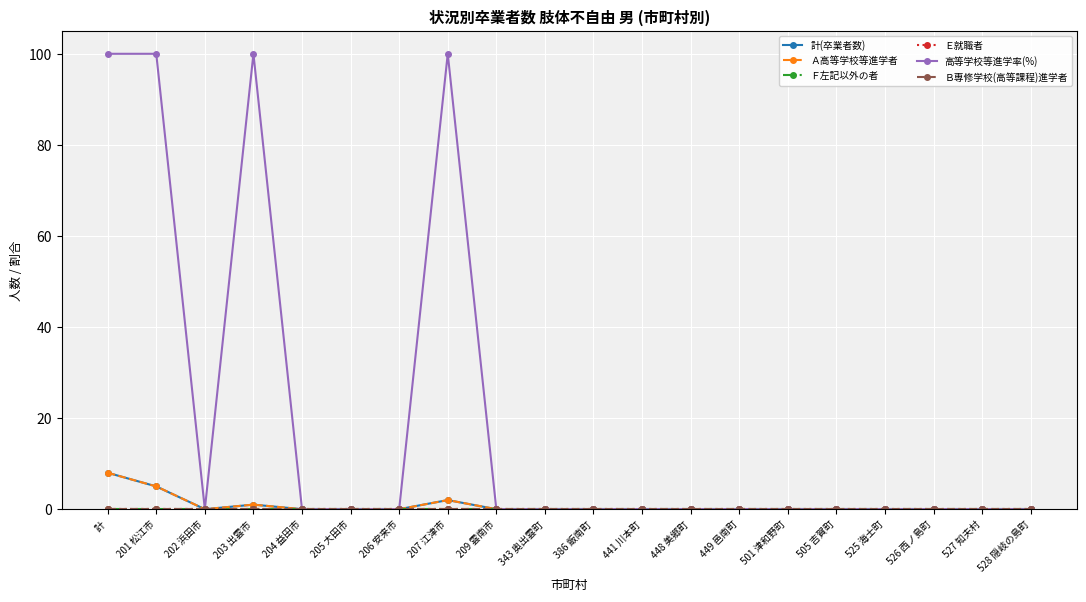

What position from the right is 計?

20